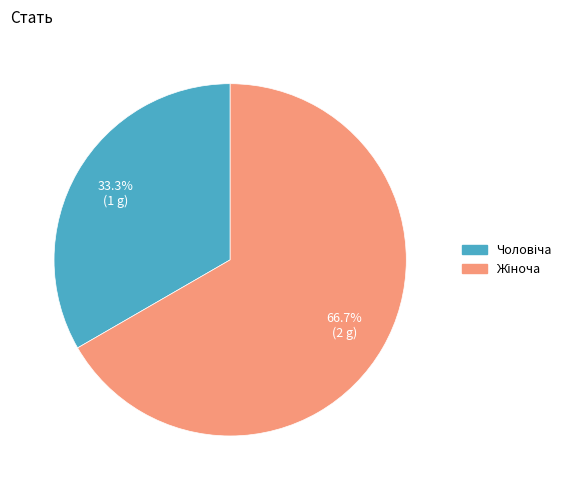

Is there any slice that represents more than half of the pie?

Yes